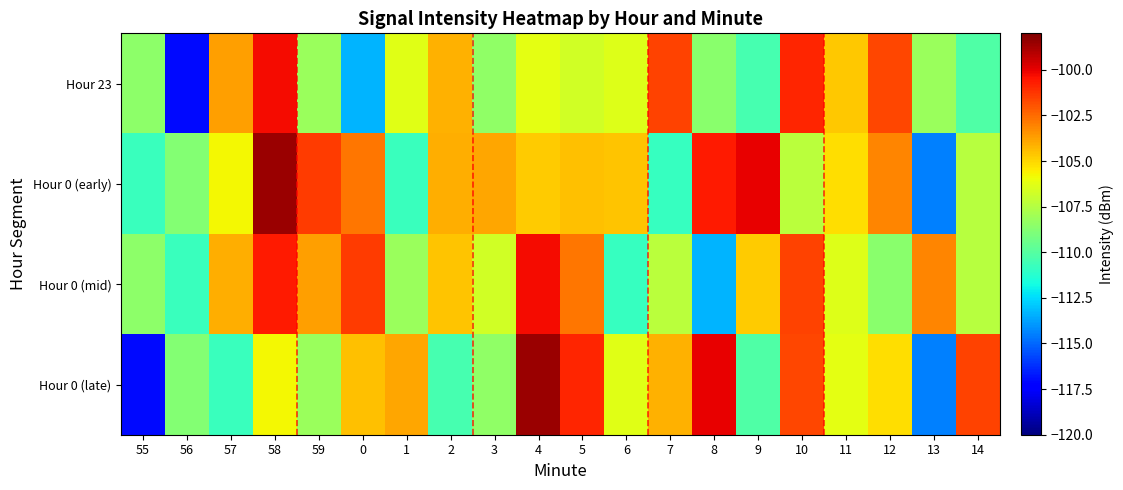

What is the difference between the highest and lowest values at 8?

13.4